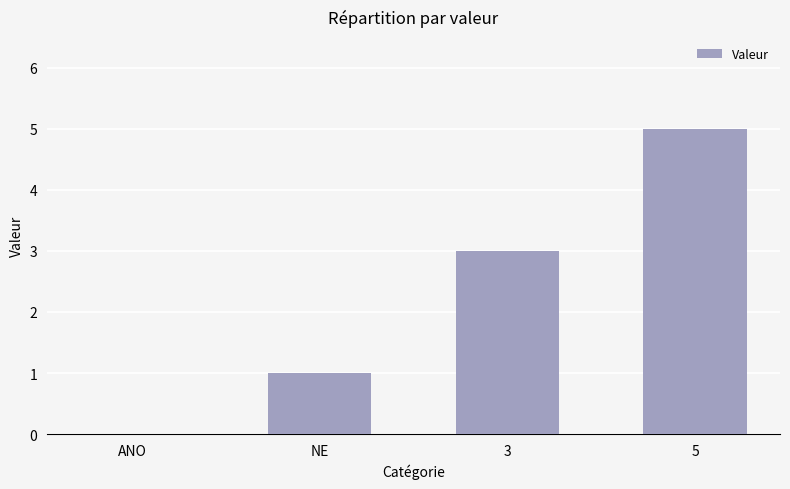

How many categories are shown in the chart?

4